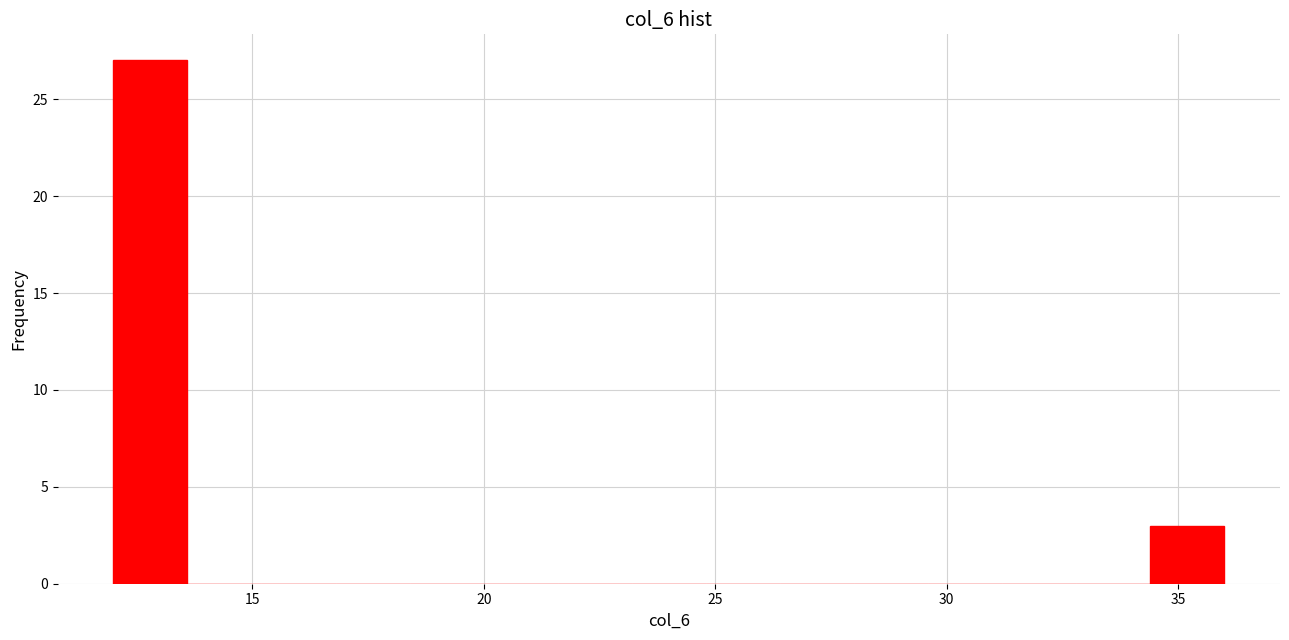

Read against the x-axis, roughly where is the centre of the tallest bar?

13.0